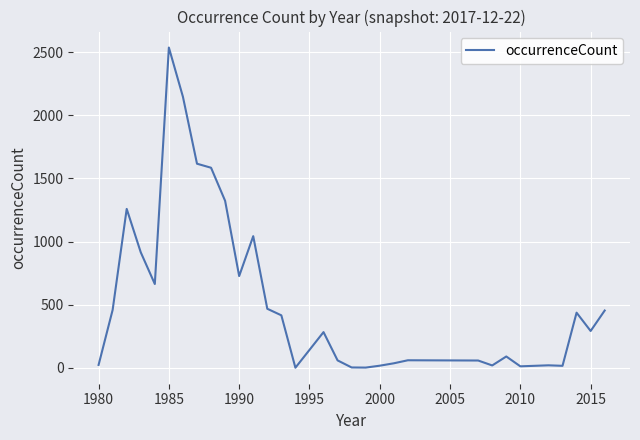

What is the difference between the maximum and minimum values?

2536